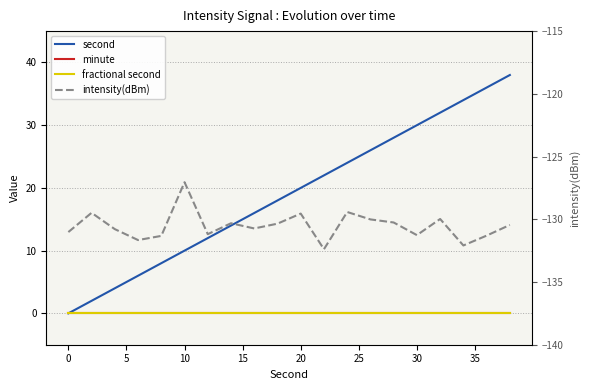

At how many categories does at least one series exceed -5?

20